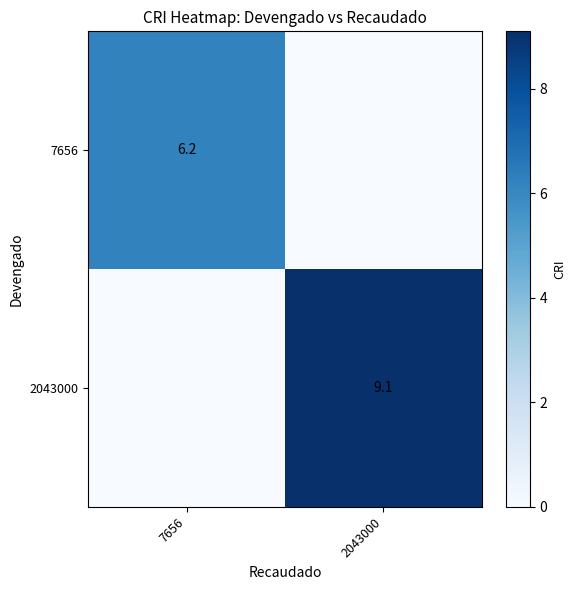

True or false: 2043000 has a value of 3.5 at 2043000.

False